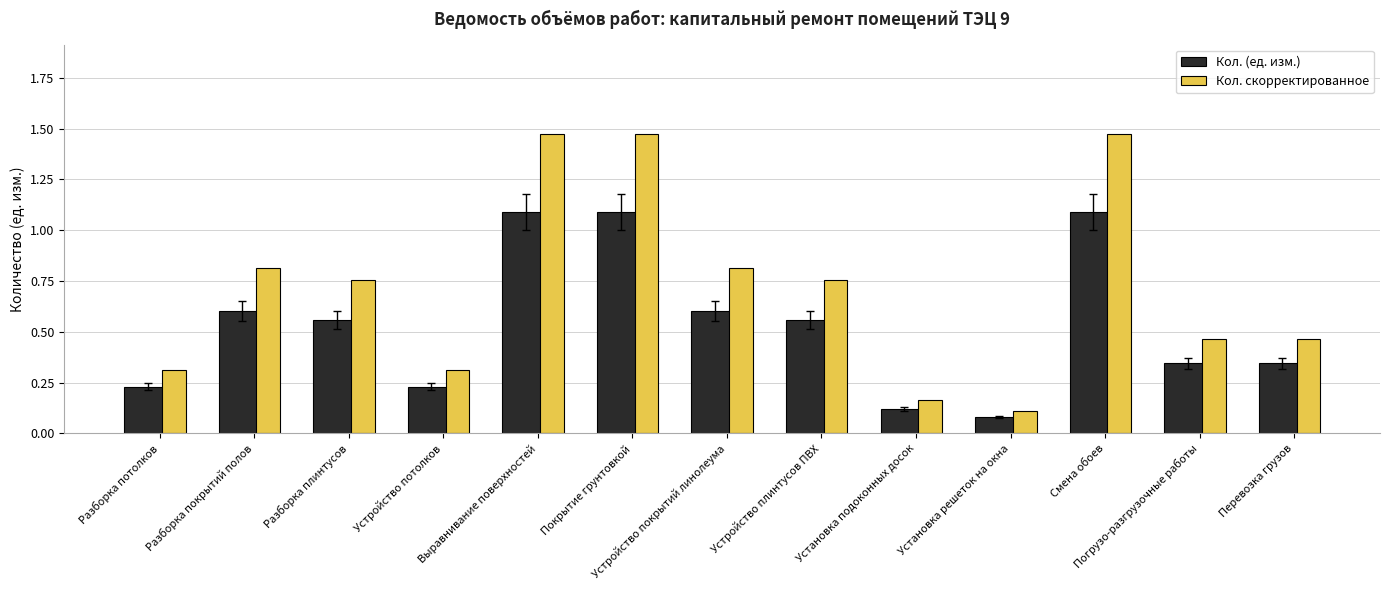

Rank the series by their average value, from highest to lowest.

Кол. скорректированное, Кол. (ед. изм.)